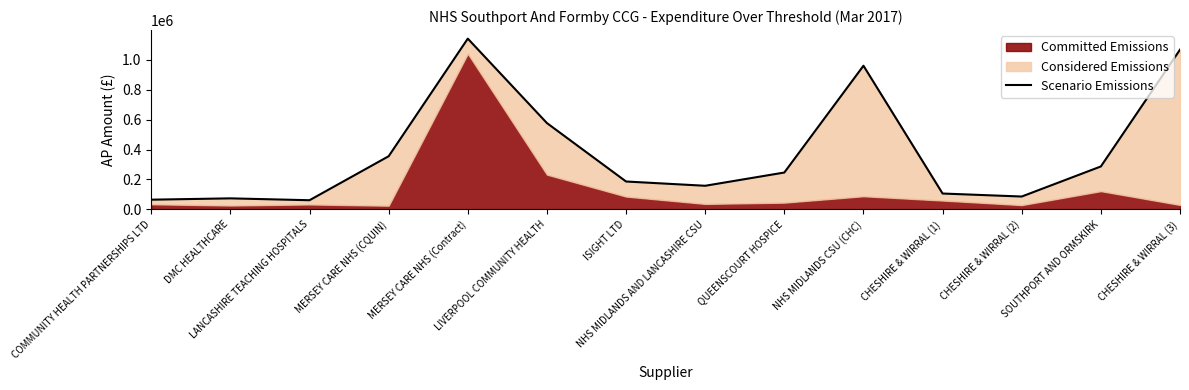

At which category does the data reach its first local valley?

LANCASHIRE TEACHING HOSPITALS